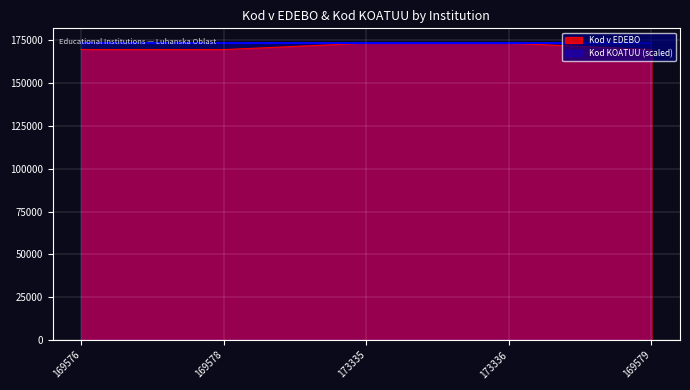

What is the difference between the maximum and minimum values?

3760